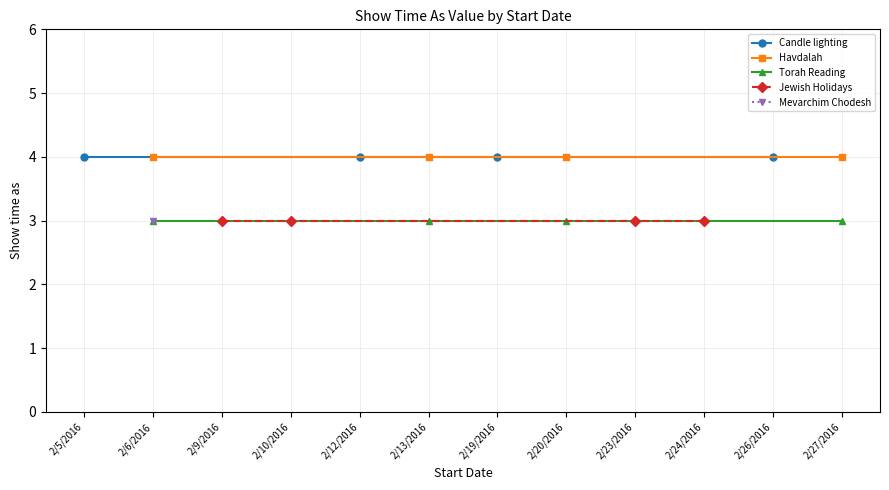

The Jewish Holidays series shows 3 at 2/24/2016. True or false?

True